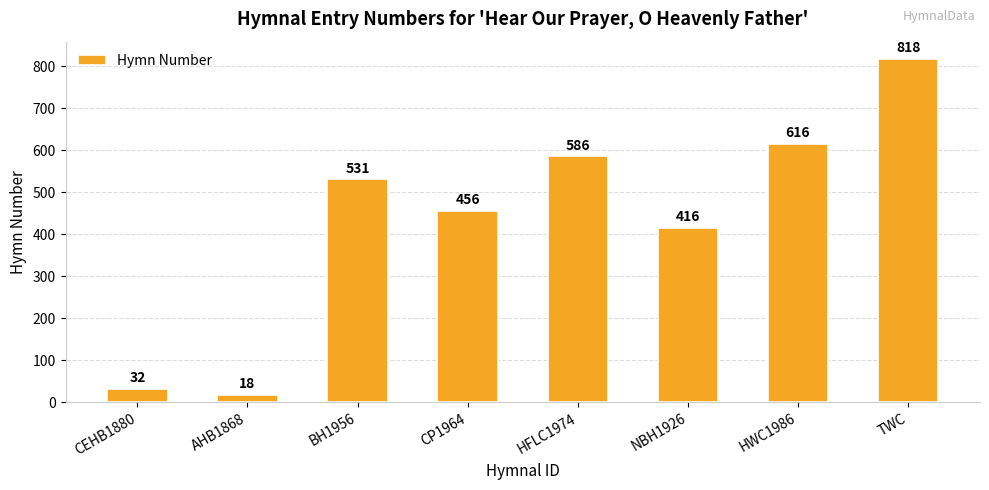

Reading left to right, what are all the values shown in this chart?

CEHB1880=32	AHB1868=18	BH1956=531	CP1964=456	HFLC1974=586	NBH1926=416	HWC1986=616	TWC=818